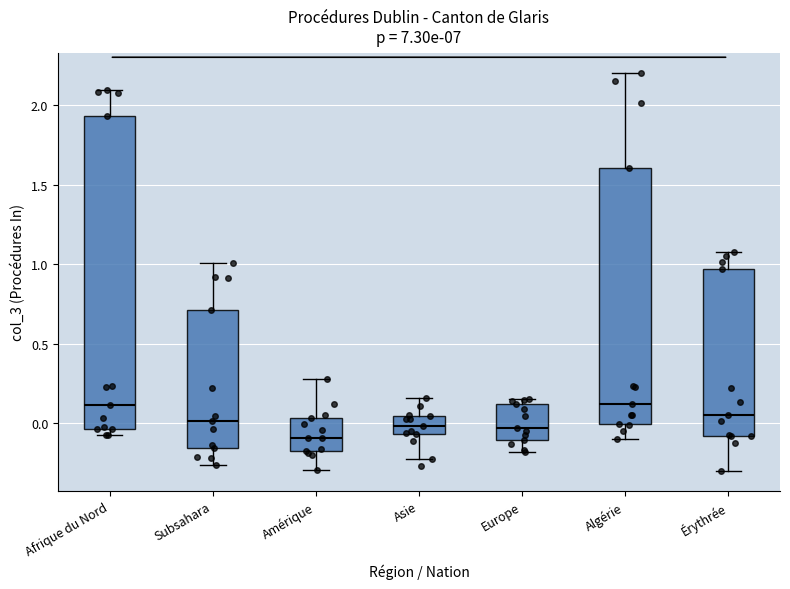

Which box is the tallest, from its lower edge to its upper edge?

Afrique du Nord